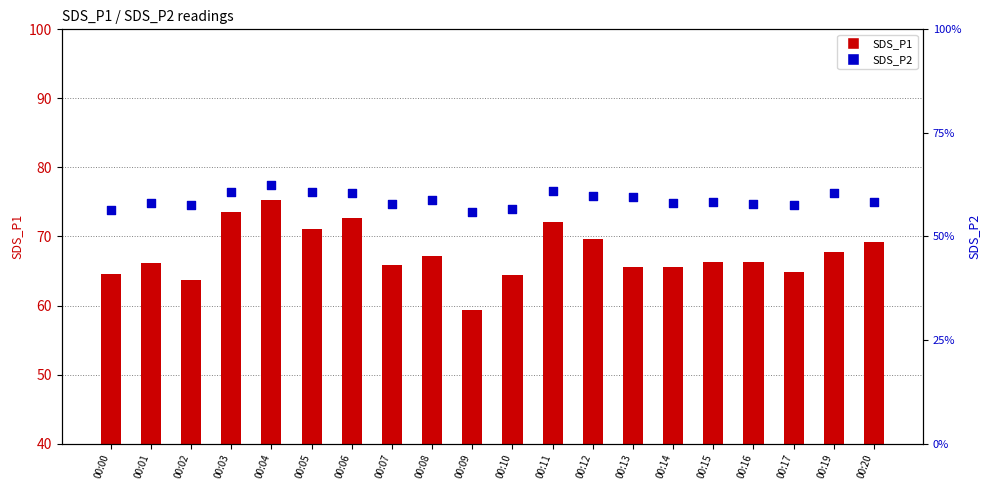

Which series contains the highest Y value?

SDS_P1